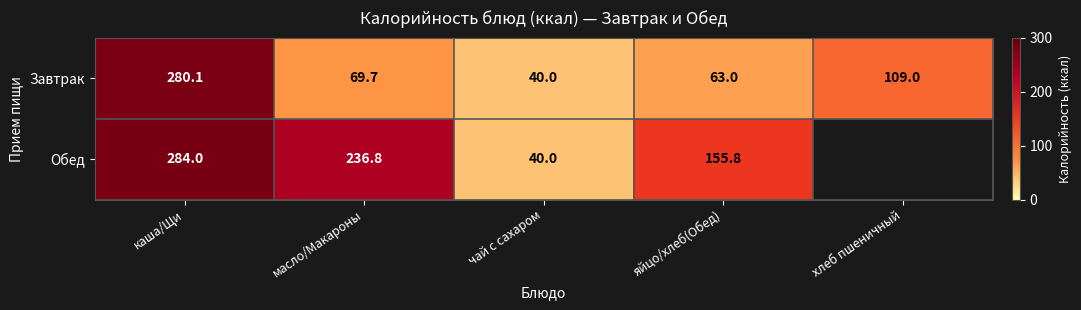

What is the greatest value displayed?

284.0